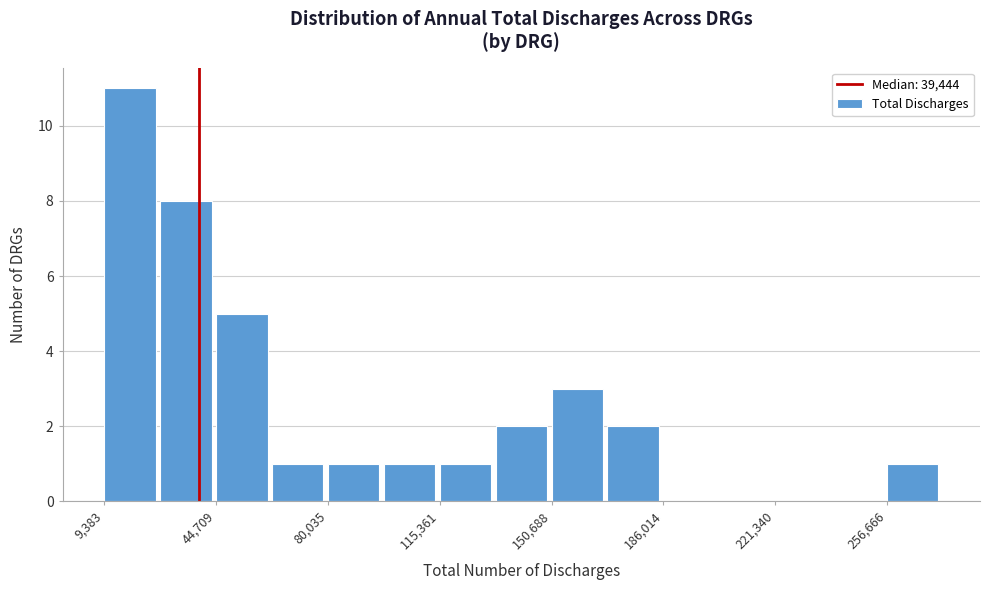

Around what value on the x-axis is the tallest bar? Give the approximate position of its centre, as read against the axis.

20000